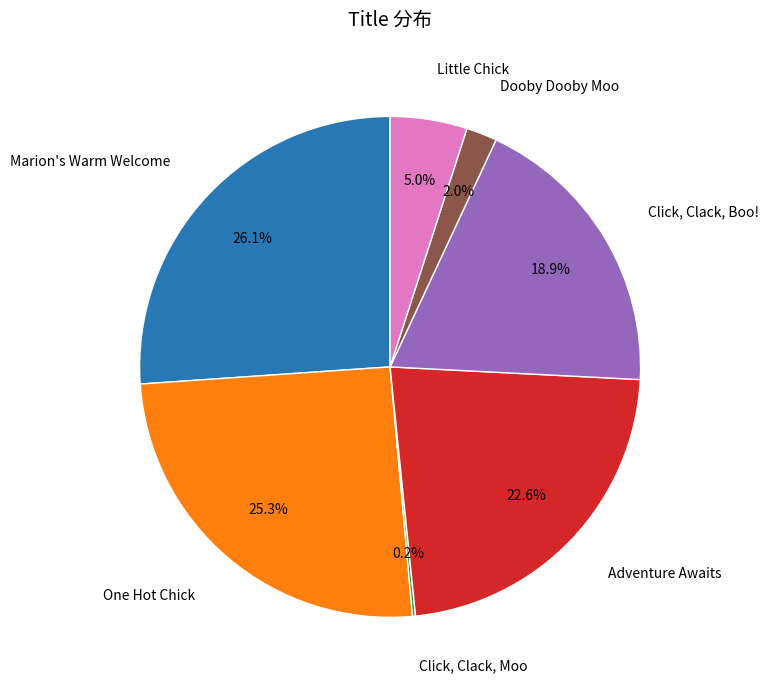

To the nearest percent, what portion does Marion's Warm Welcome represent?

26%